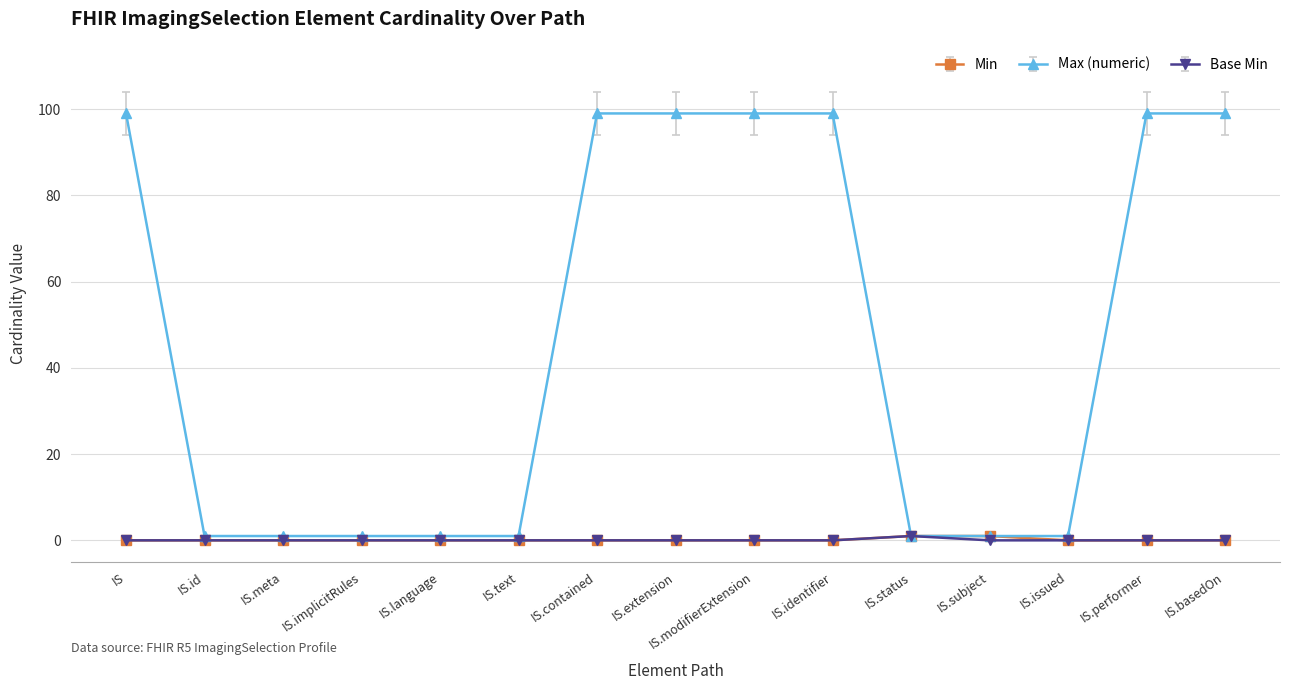

What is the label of the 12th point from the left?

IS.subject